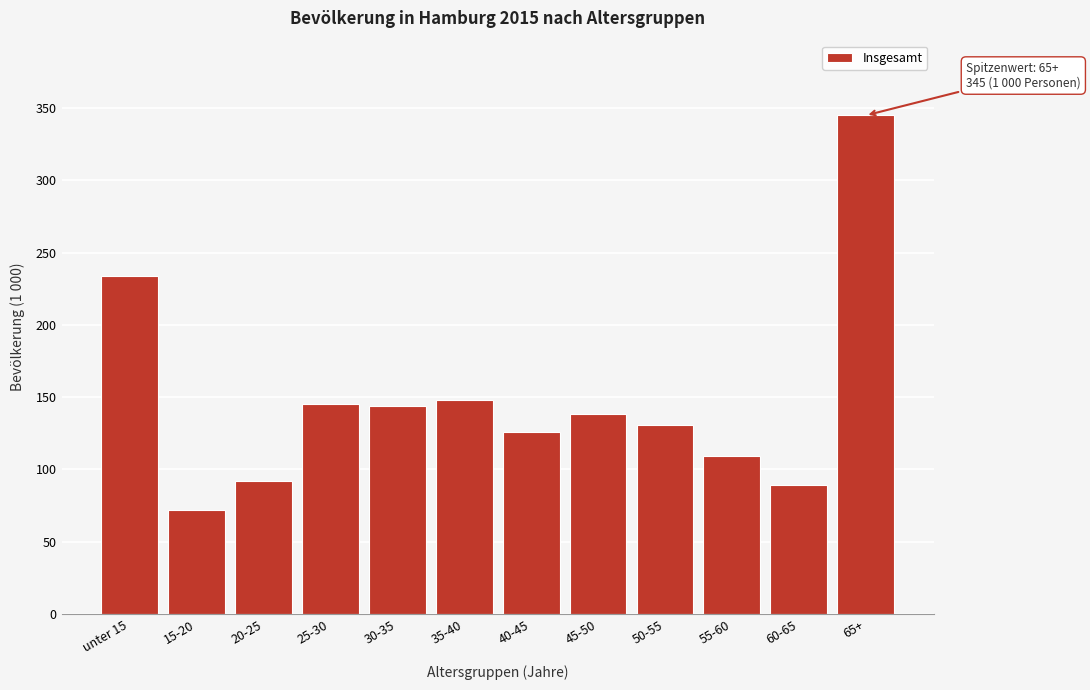

What is the smallest value displayed?

72